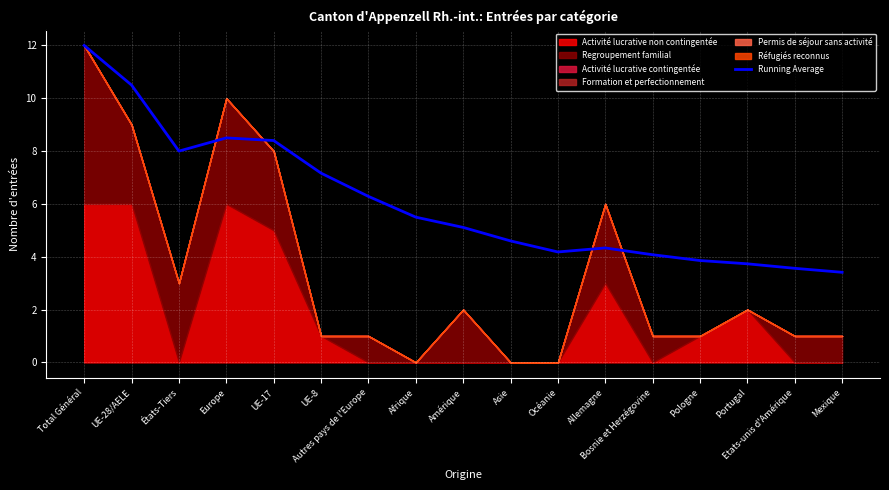

At which label does Running Average reach its peak?

Total Général